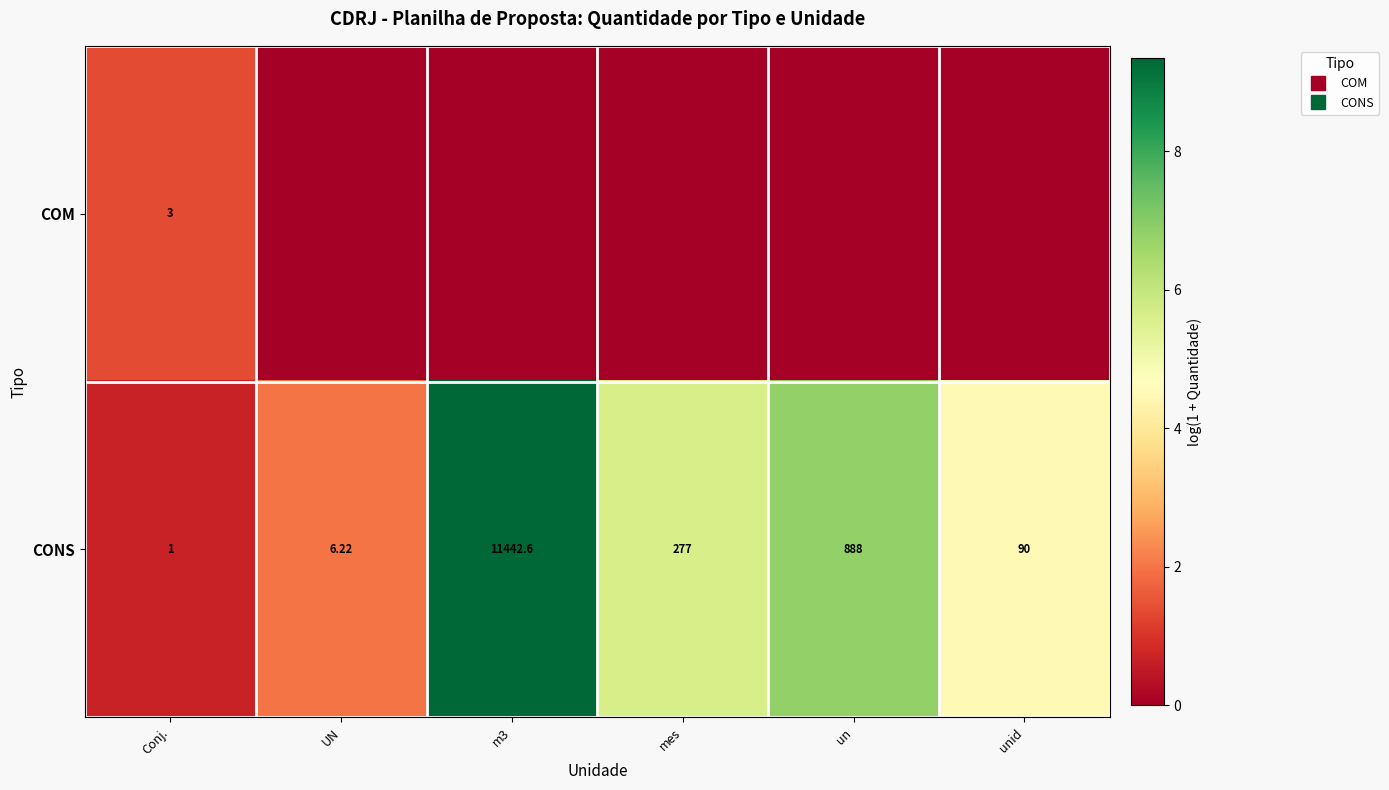

The value of COM at UN is 0.0. True or false?

True